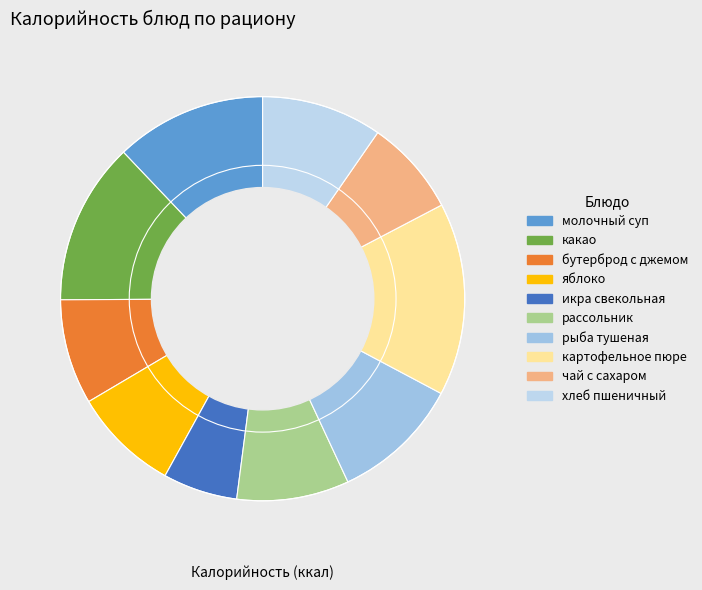

Which slice is the smallest?

икра свекольная